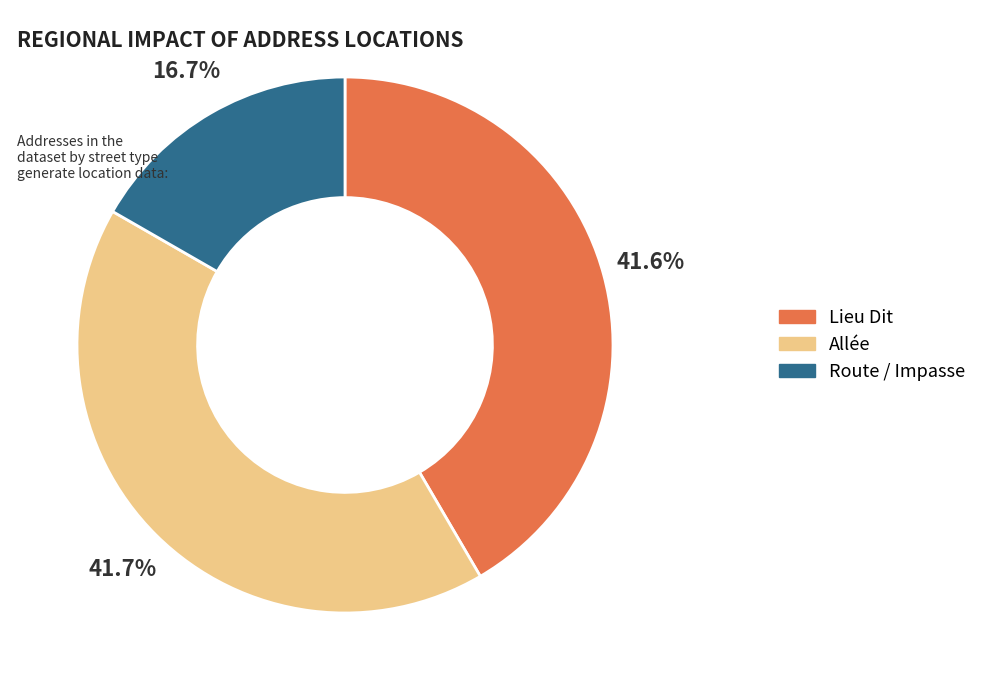

Which category has the smallest portion of the pie?

Route / Impasse